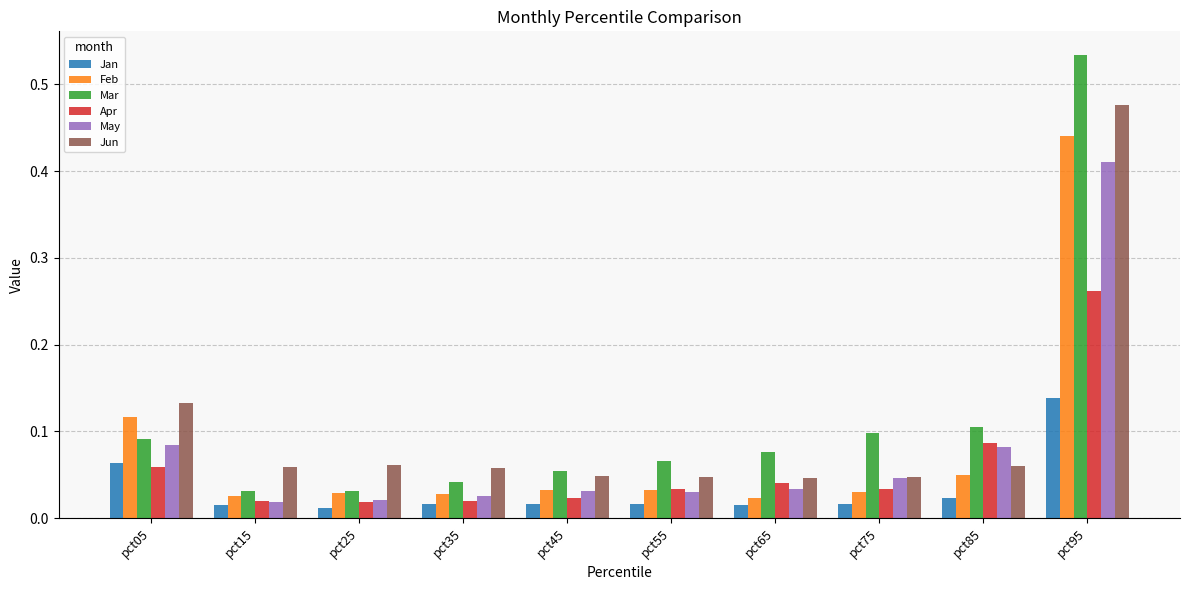

At how many categories does at least one series exceed 0?

10